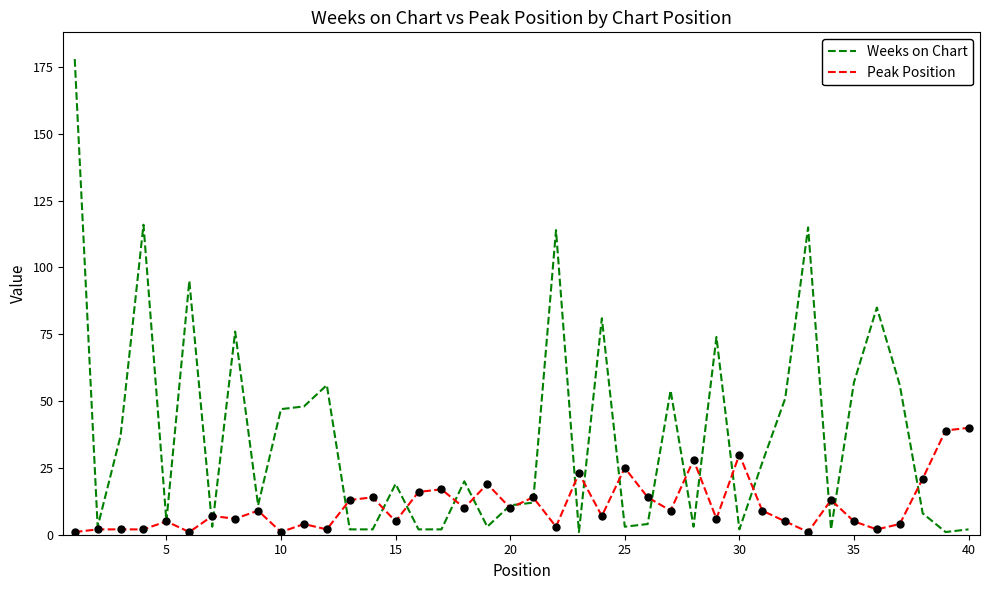

Which series has the largest total across all categories?

Weeks on Chart